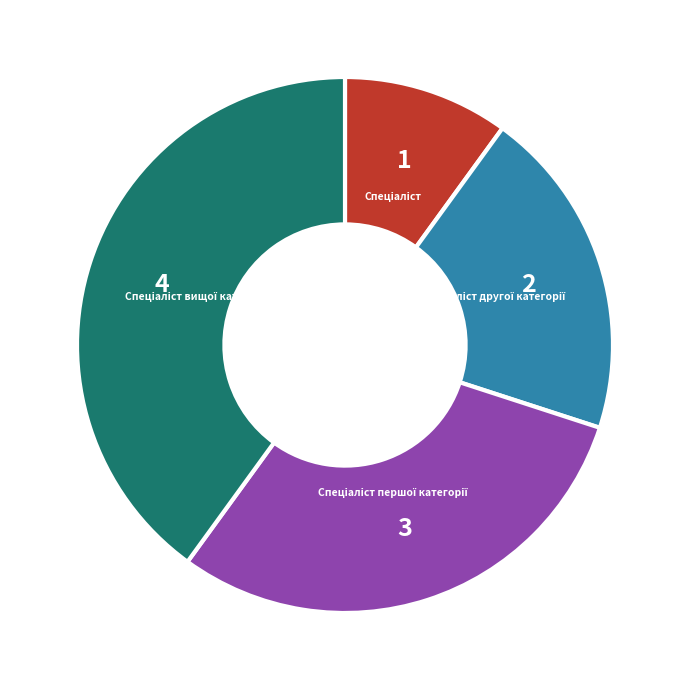

Does any single category account for the majority?

No